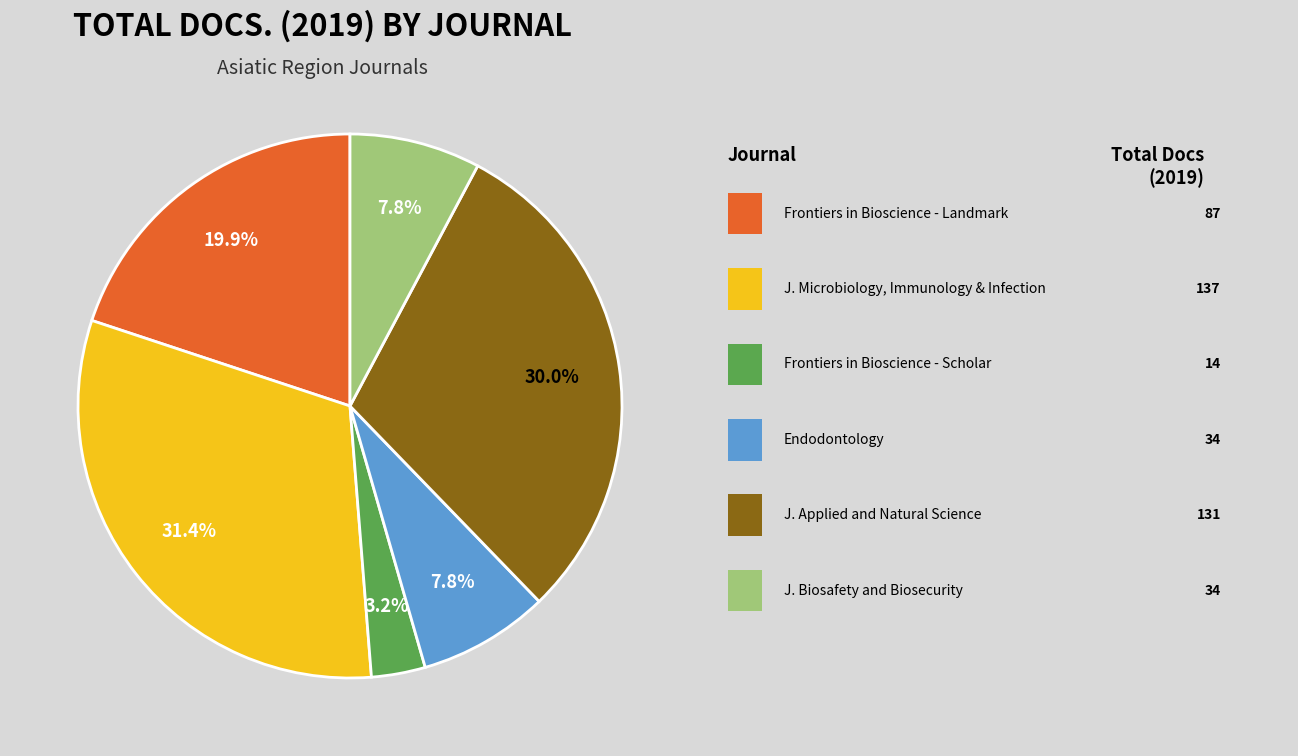

Is there a majority slice in this chart?

No